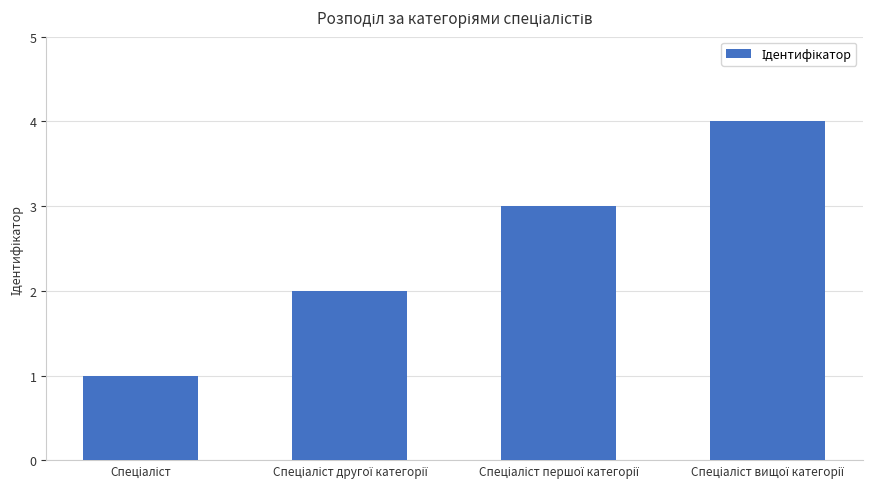

What is the sum of all values?

10